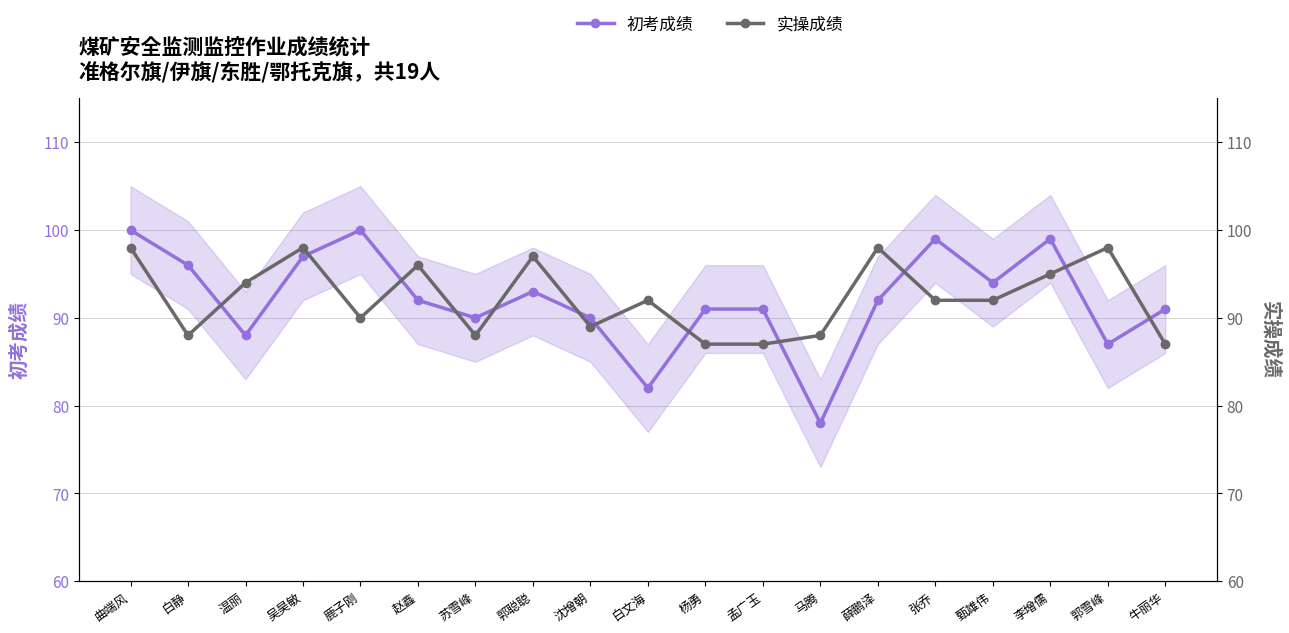

The 初考成绩 series shows 90 at 苏雪峰. True or false?

True